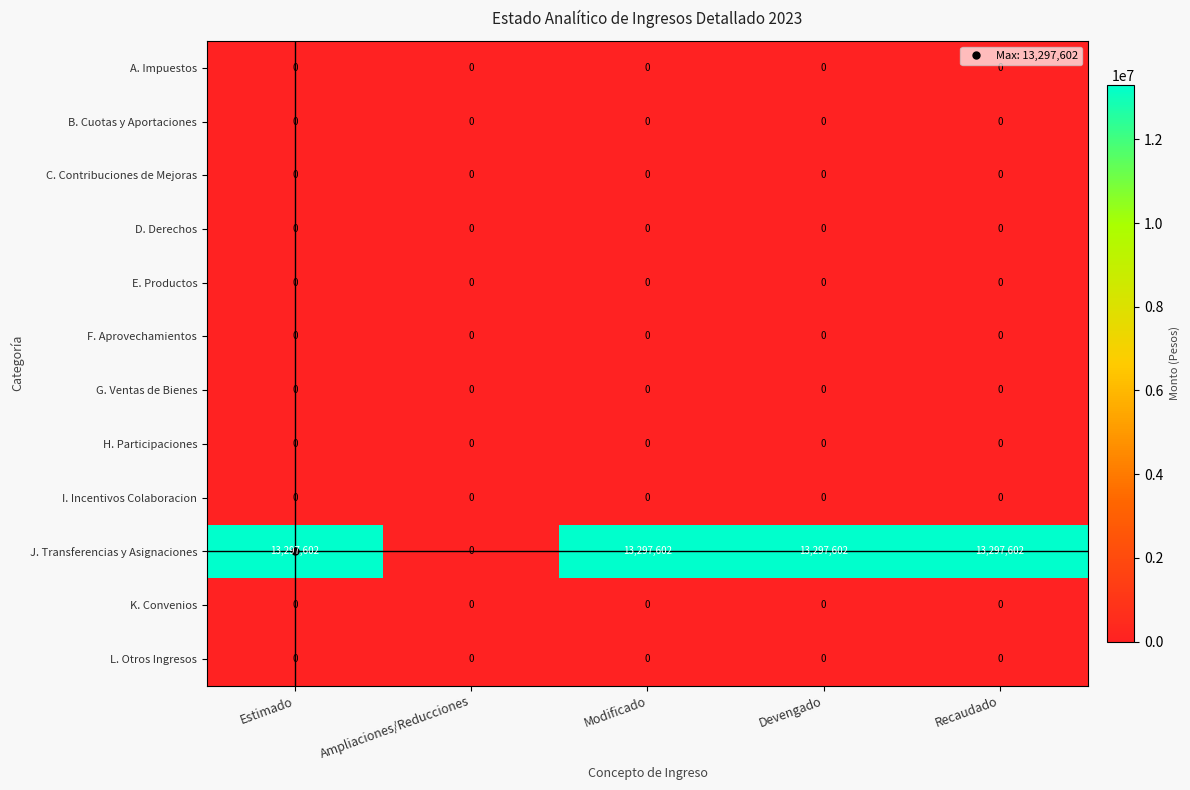

True or false: A. Impuestos has a value of 0 at Estimado.

True